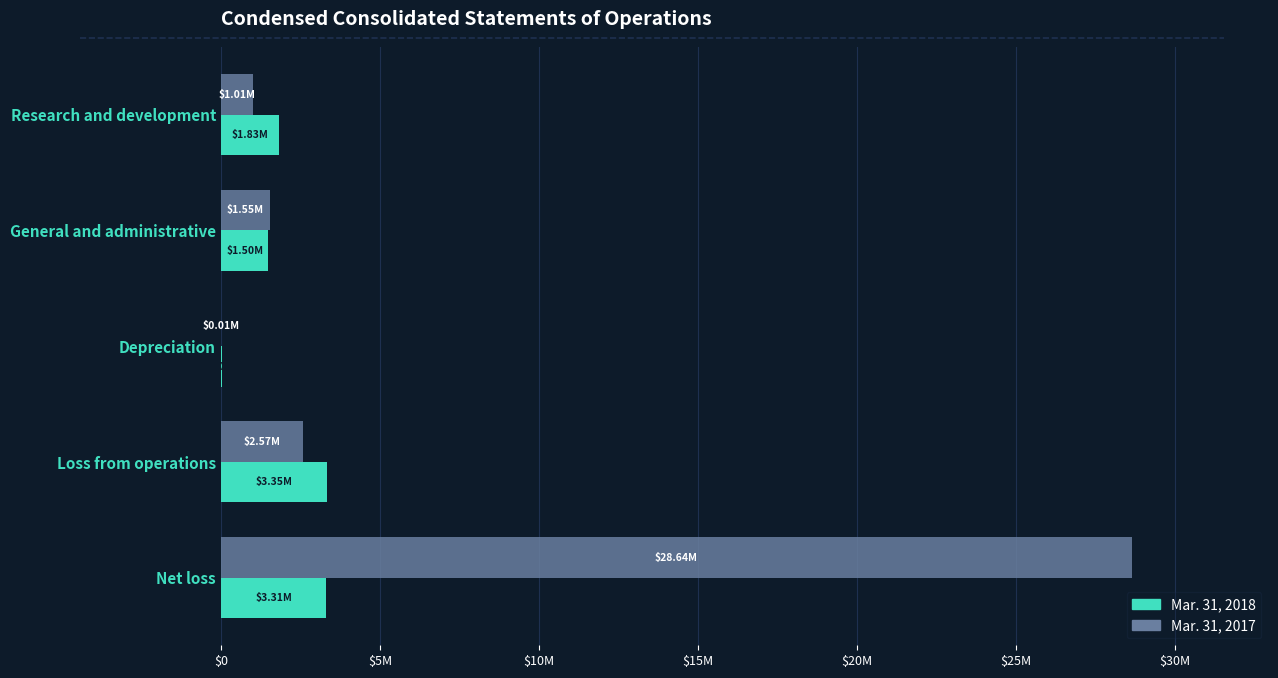

Reading left to right, what are all the values shown in this chart?

Mar. 31, 2018: 1825568	1497839	28018	3351425	3313961
Mar. 31, 2017: 1007571	1553139	6603	2567313	28638778